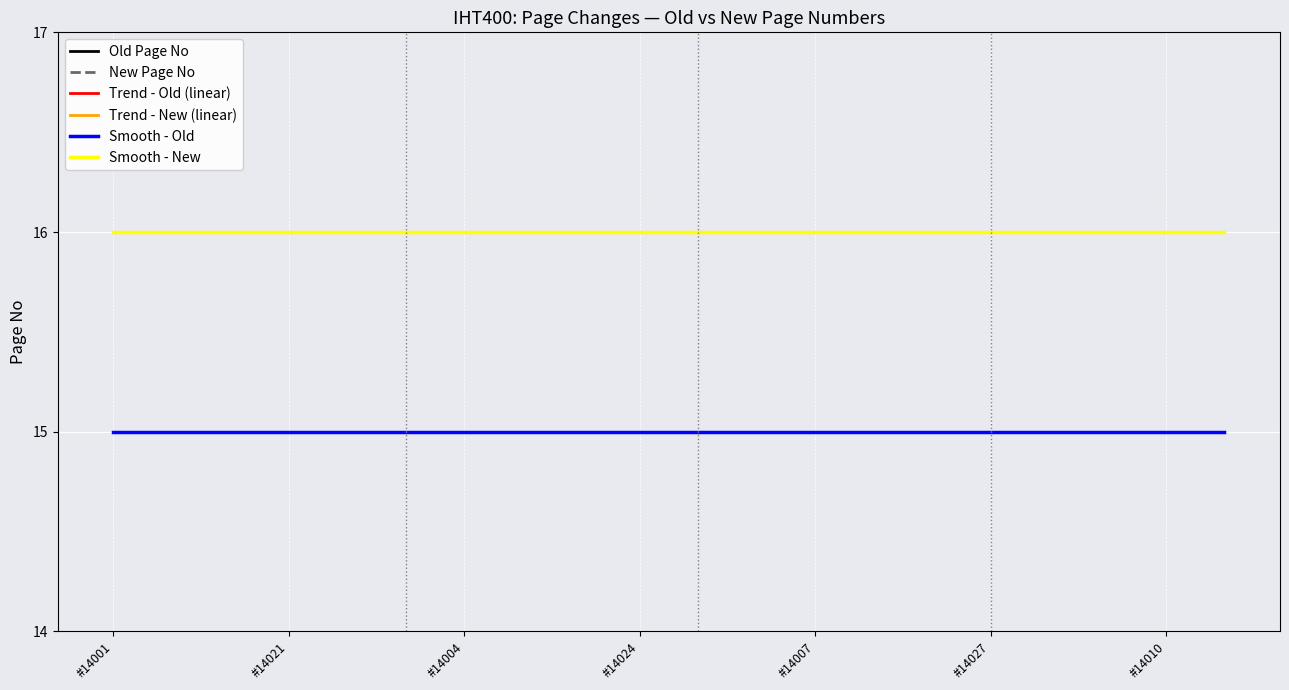

Where is Smooth - New nearest to the value 16?

#14001